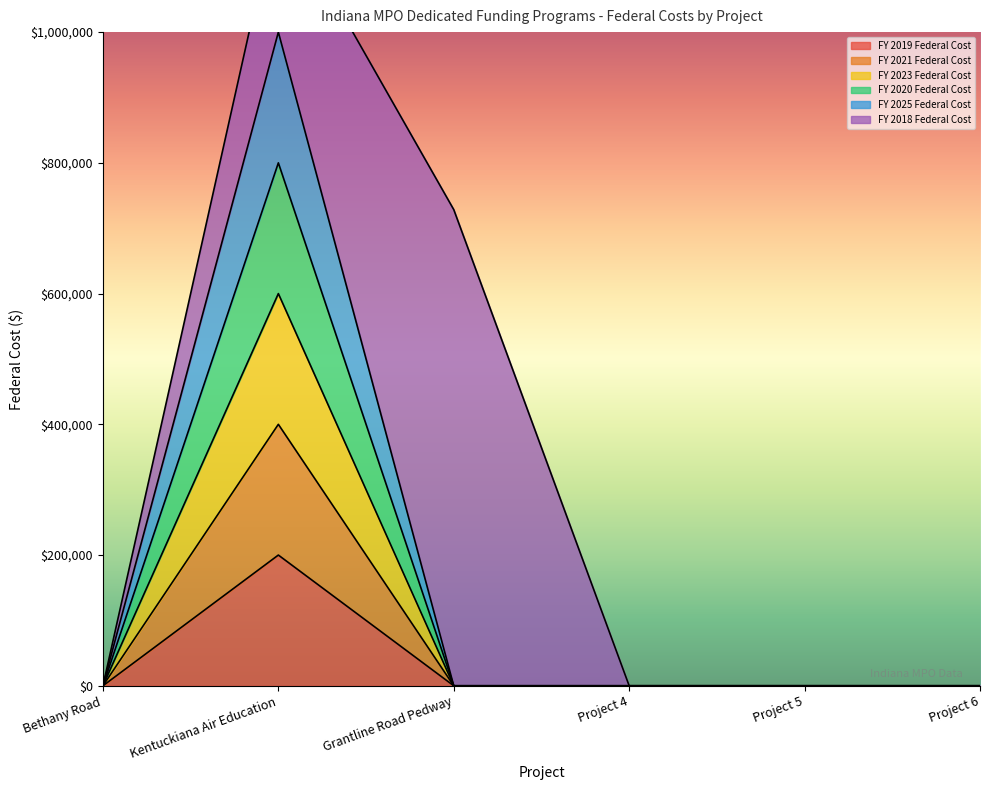

Which category has the lowest value across all series?

Bethany Road